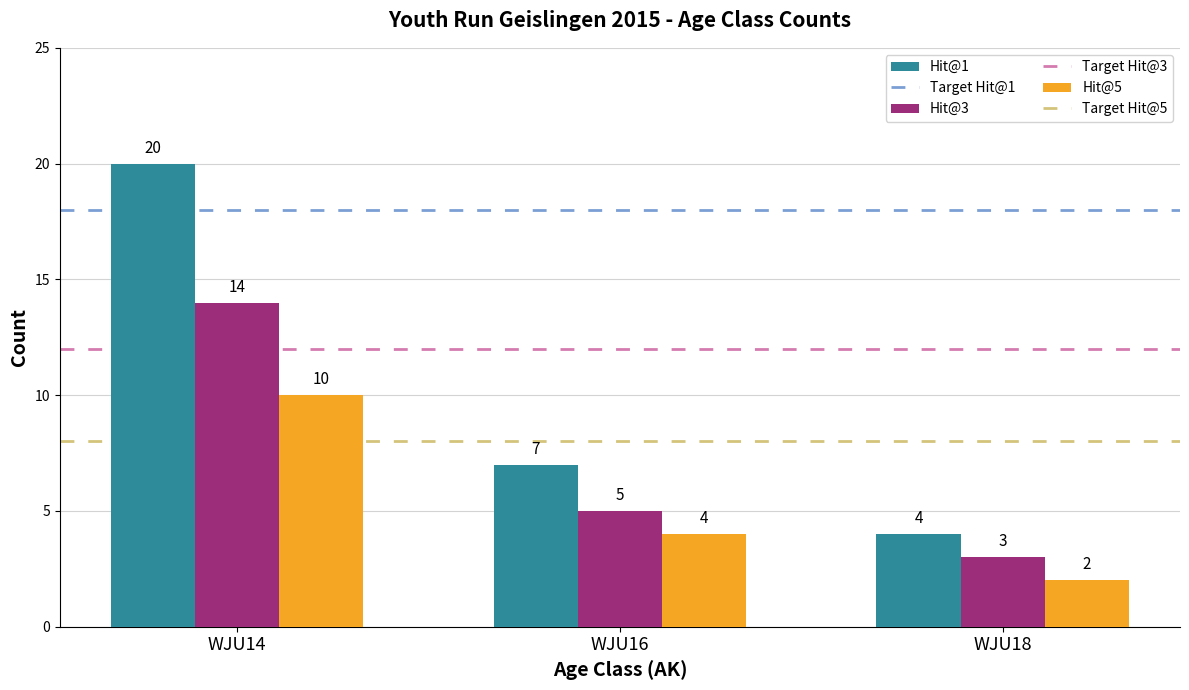

Which series has the largest total across all categories?

Hit@1